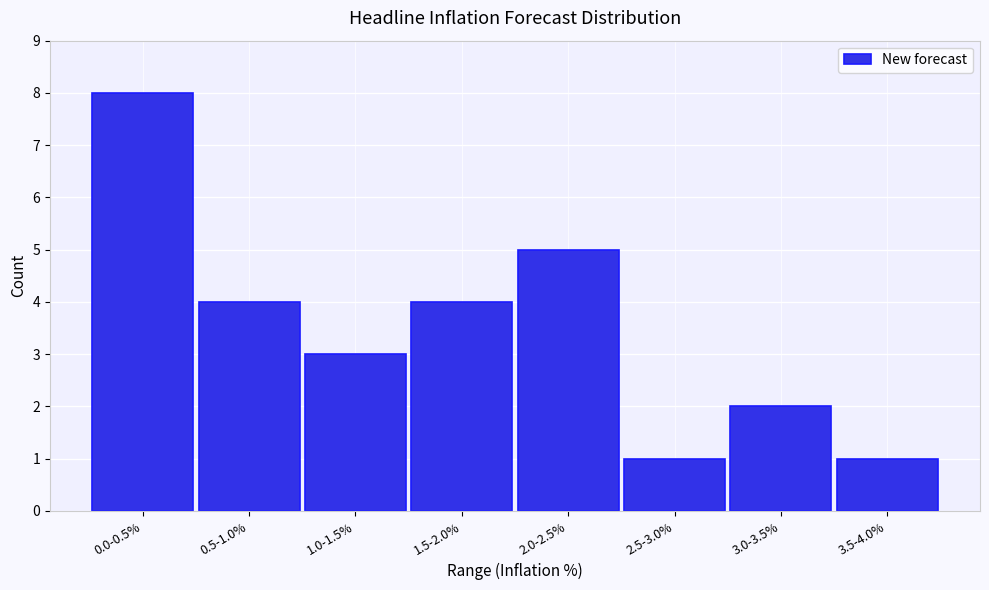

Reading left to right, transcribe all the data shown in this chart.

0.0-0.5%=8	0.5-1.0%=4	1.0-1.5%=3	1.5-2.0%=4	2.0-2.5%=5	2.5-3.0%=1	3.0-3.5%=2	3.5-4.0%=1